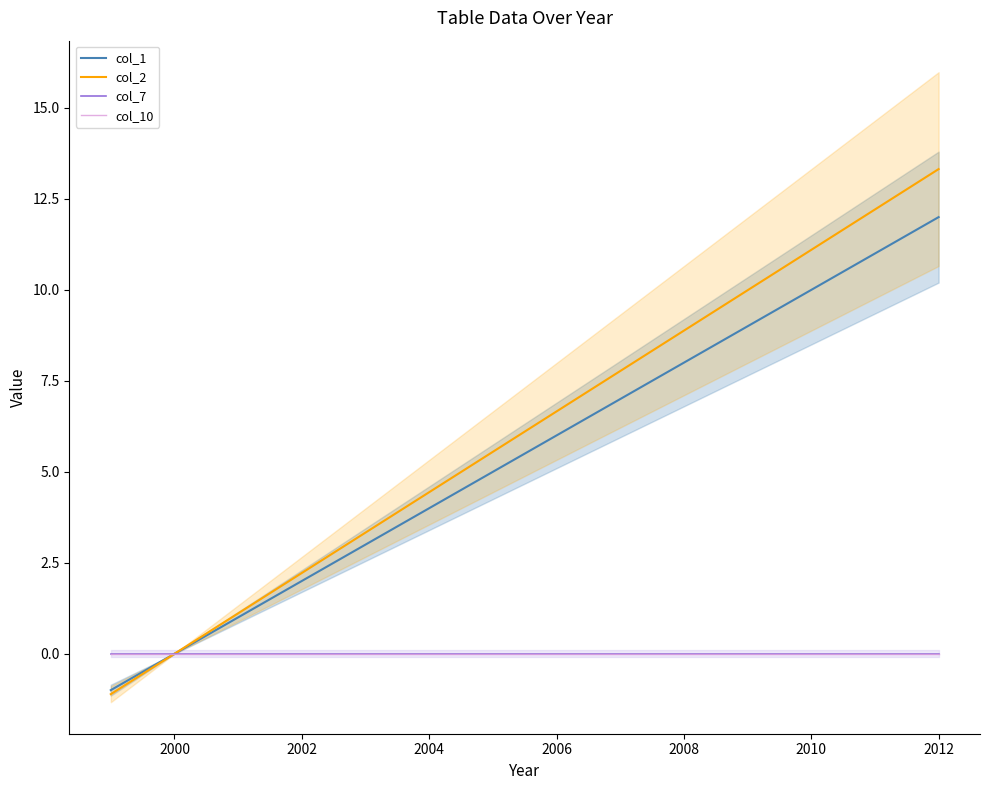

What are all the series names shown in the legend?

col_1, col_2, col_7, col_10